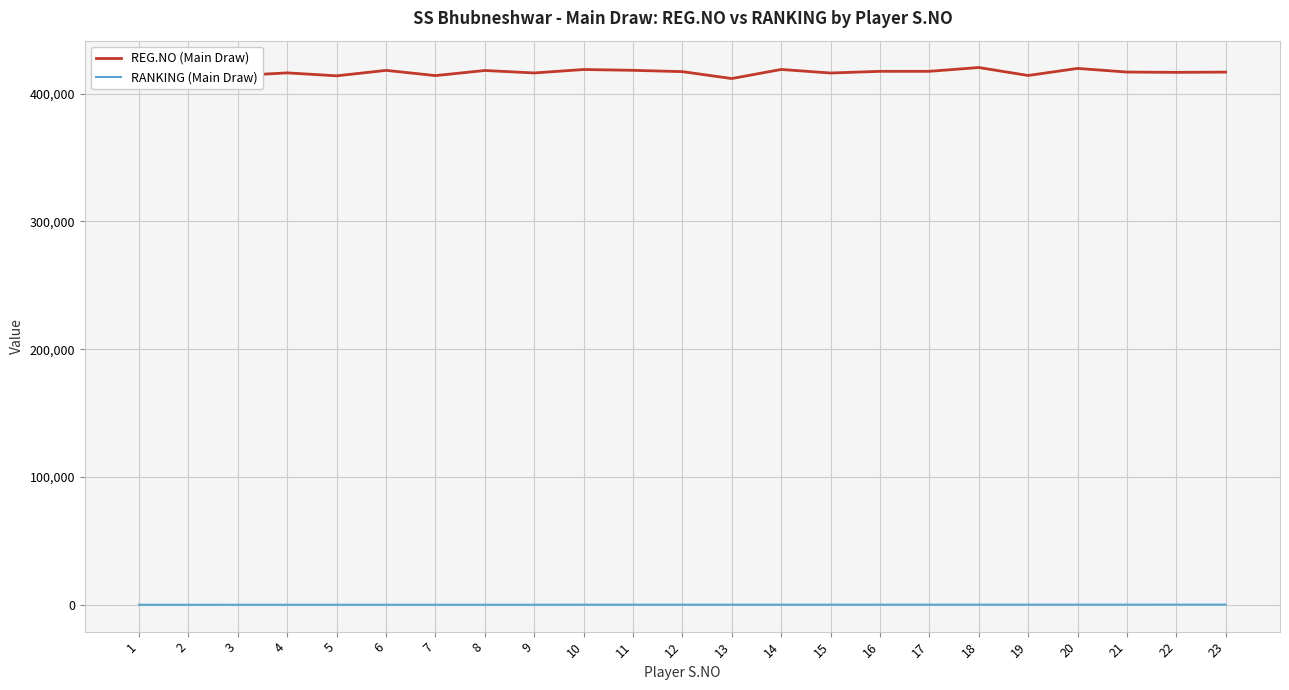

What is the maximum value shown in the chart?

420398